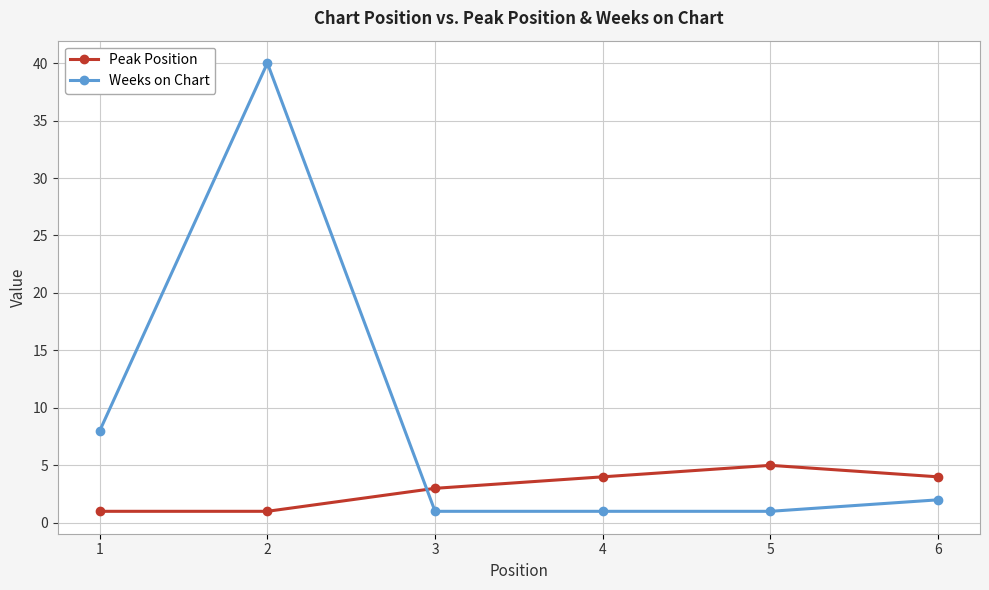

What is the highest value of the Weeks on Chart series?

40